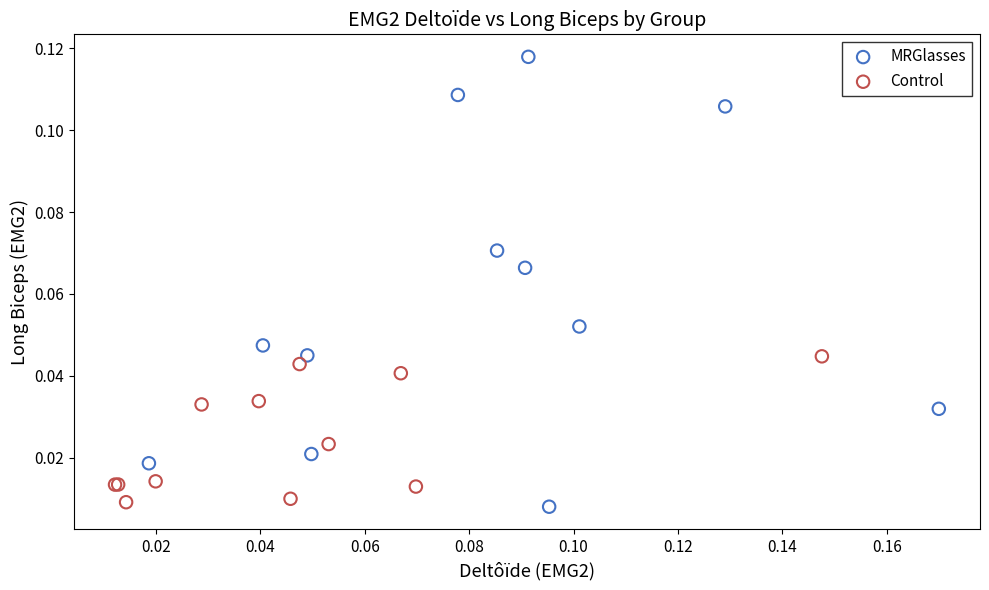

Which series has the largest Y range (max minus min)?

MRGlasses